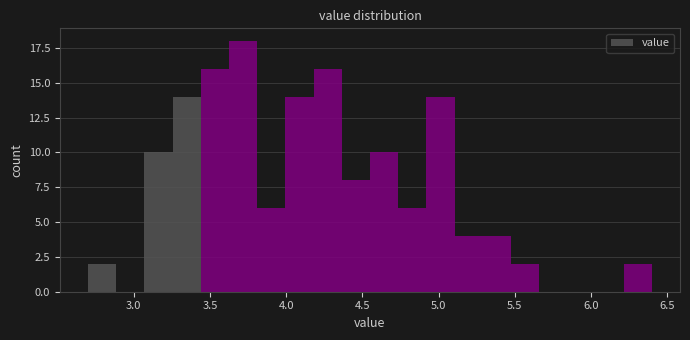

Around what value on the x-axis is the tallest bar? Give the approximate position of its centre, as read against the axis.

3.70